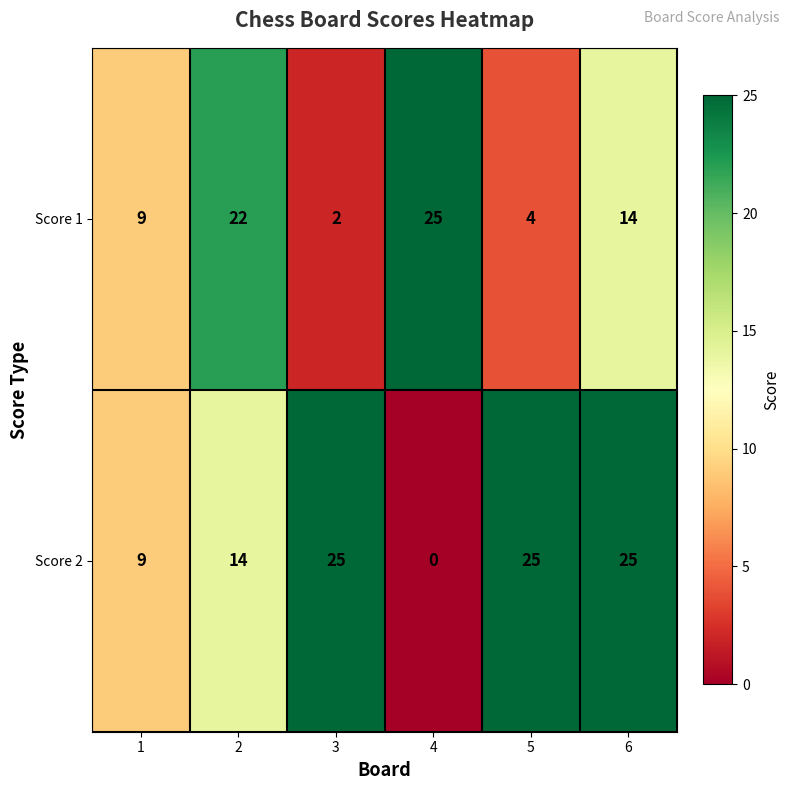

The value of Score 2 at 6 is 45. True or false?

False